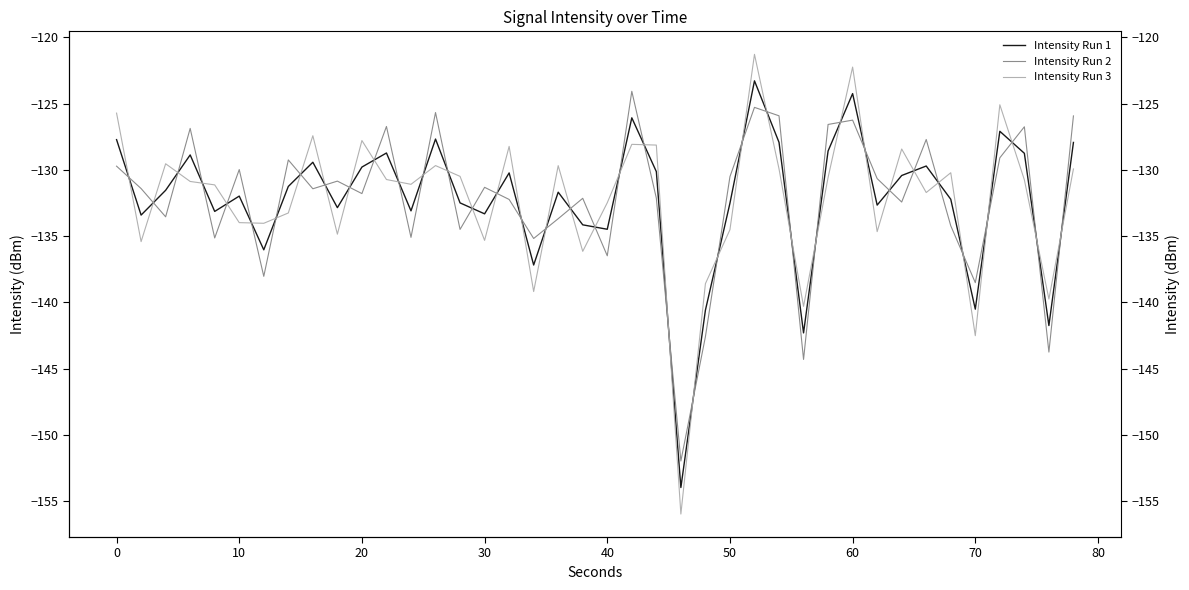

Reading left to right, what are all the values shown in this chart?

Intensity Run 1: -127.7	-133.4	-131.5	-128.9	-133.1	-132.0	-136.0	-131.3	-129.4	-132.9	-129.8	-128.7	-133.1	-127.7	-132.5	-133.3	-130.2	-137.2	-131.7	-134.1	-134.5	-126.1	-130.1	-154.0	-140.6	-132.5	-123.3	-127.9	-142.3	-128.6	-124.3	-132.7	-130.4	-129.7	-132.2	-140.5	-127.1	-128.8	-141.7	-127.9
Intensity Run 2: -129.7	-131.4	-133.5	-126.9	-135.1	-130.0	-138.0	-129.3	-131.4	-130.9	-131.8	-126.7	-135.1	-125.7	-134.5	-131.3	-132.2	-135.2	-133.7	-132.1	-136.5	-124.1	-132.1	-152.0	-142.6	-130.5	-125.3	-125.9	-144.3	-126.6	-126.3	-130.7	-132.4	-127.7	-134.2	-138.5	-129.1	-126.8	-143.7	-125.9
Intensity Run 3: -125.7	-135.4	-129.5	-130.9	-131.1	-134.0	-134.0	-133.3	-127.4	-134.9	-127.8	-130.7	-131.1	-129.7	-130.5	-135.3	-128.2	-139.2	-129.7	-136.1	-132.5	-128.1	-128.1	-156.0	-138.6	-134.5	-121.3	-129.9	-140.3	-130.6	-122.3	-134.7	-128.4	-131.7	-130.2	-142.5	-125.1	-130.8	-139.7	-129.9